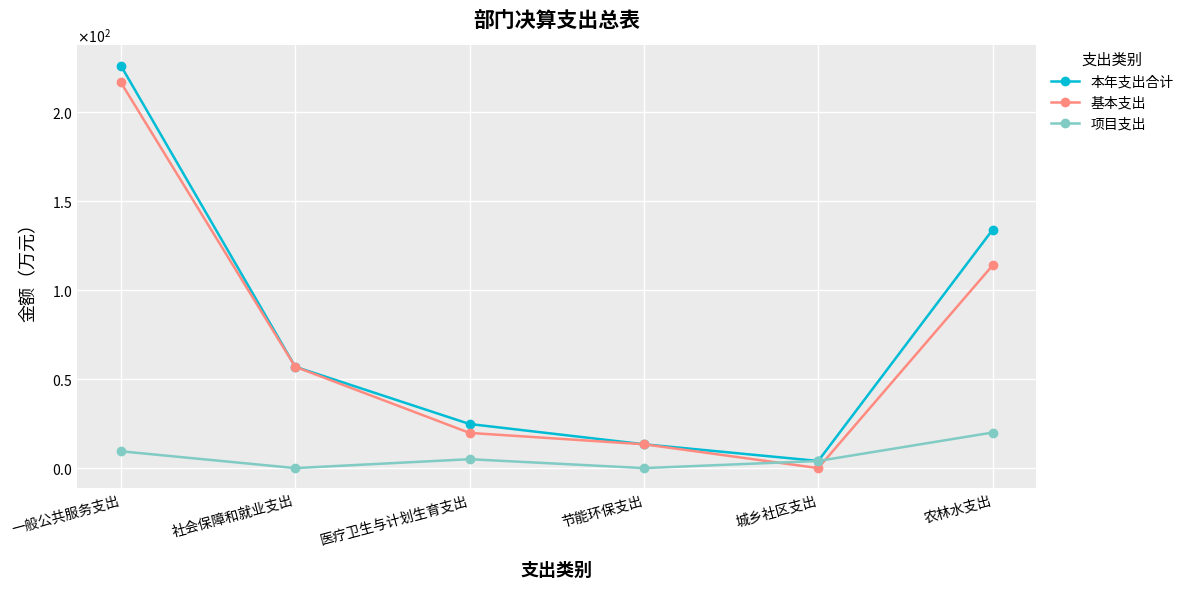

List the series in order of their peak value, lowest first.

项目支出, 基本支出, 本年支出合计